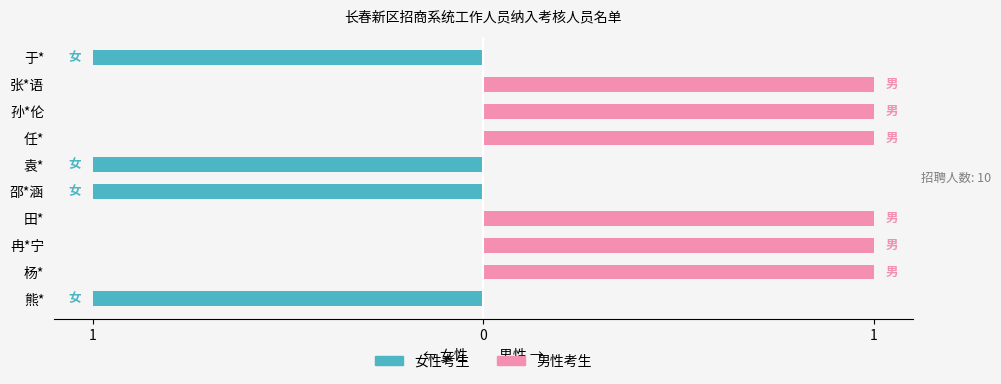

What is the minimum value shown in the chart?

-1